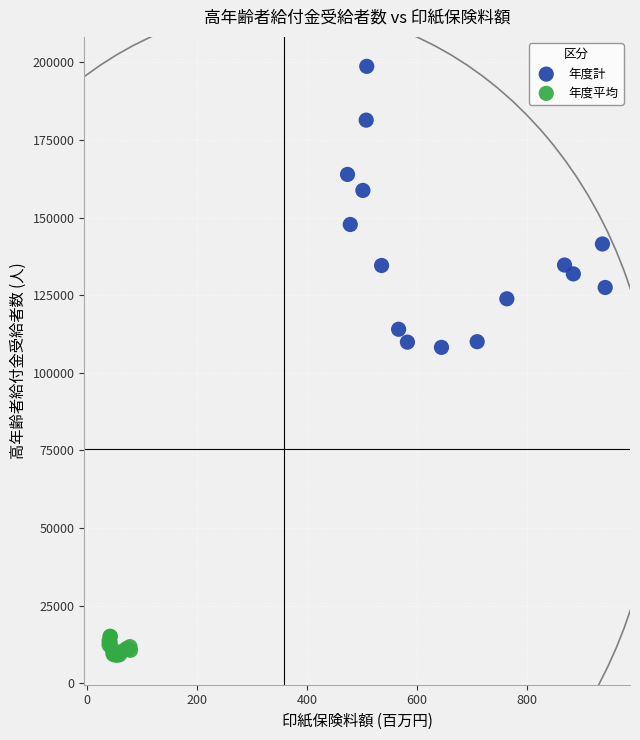

Which series contains the highest Y value?

年度計